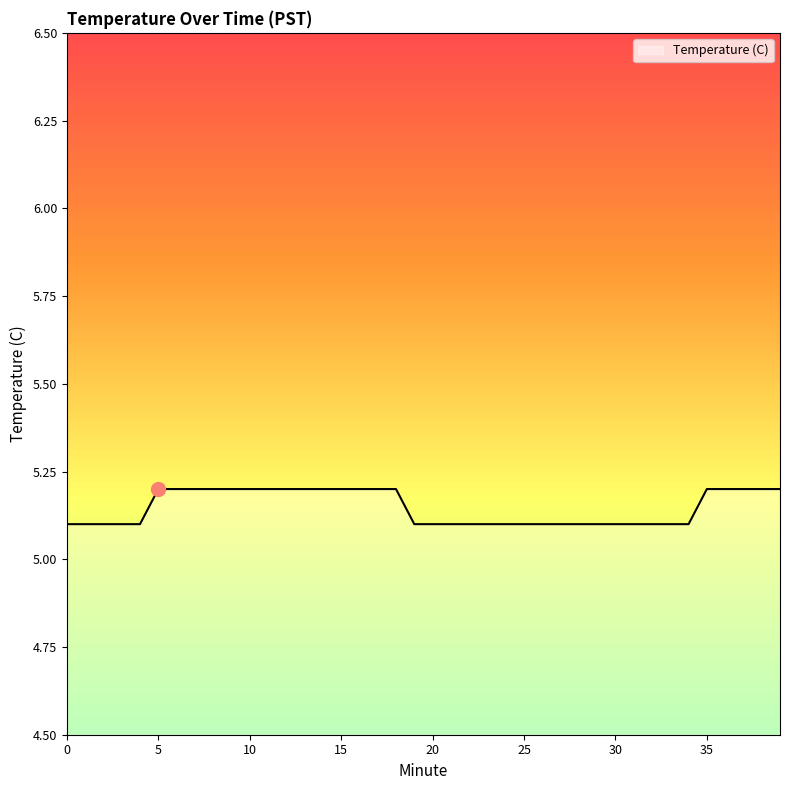

Reading right to left, extract all data points from this chart.

5.2	5.2	5.2	5.2	5.2	5.1	5.1	5.1	5.1	5.1	5.1	5.1	5.1	5.1	5.1	5.1	5.1	5.1	5.1	5.1	5.1	5.2	5.2	5.2	5.2	5.2	5.2	5.2	5.2	5.2	5.2	5.2	5.2	5.2	5.2	5.1	5.1	5.1	5.1	5.1